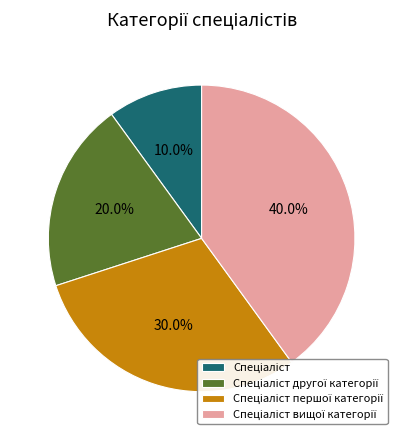

Is there any slice that represents more than half of the pie?

No